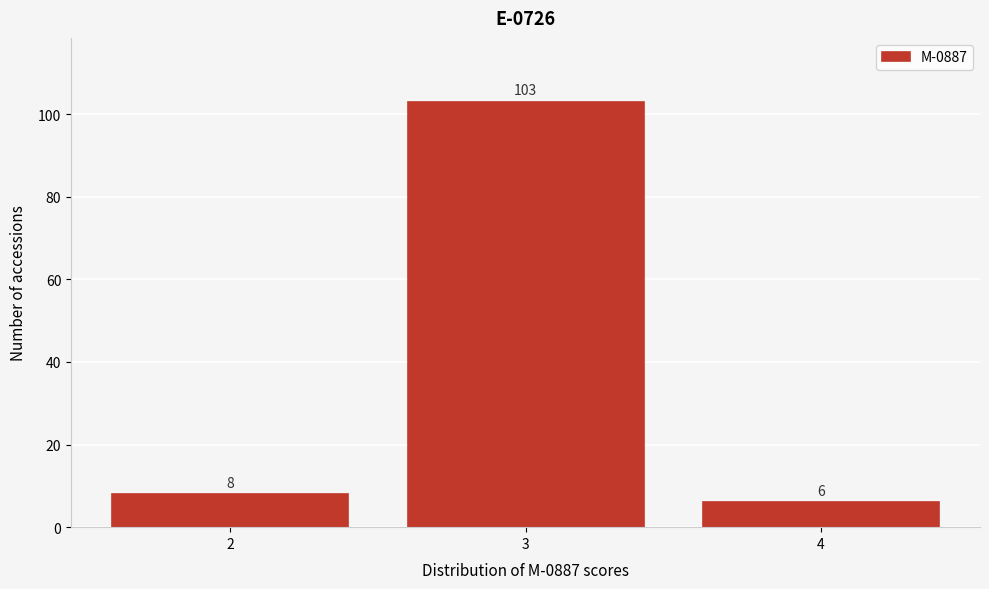

Reading left to right, list every bar in this chart as the range it spans on the x-axis followed by its height.

1.5 to 2.5: 8
2.5 to 3.5: 103
3.5 to 4.5: 6